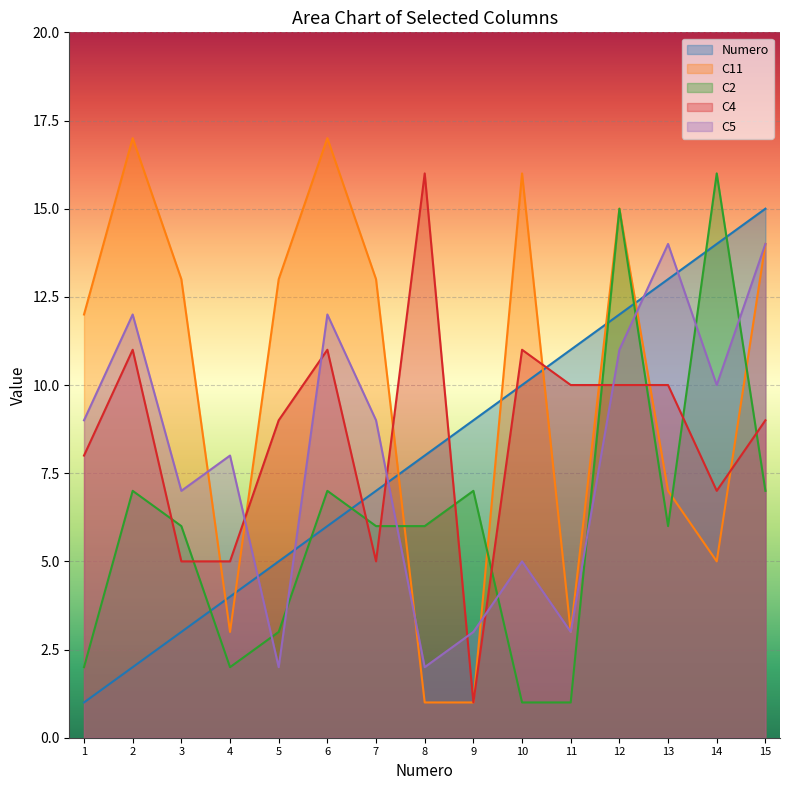

What is the sum of the C4 values at 14 and 1?

15